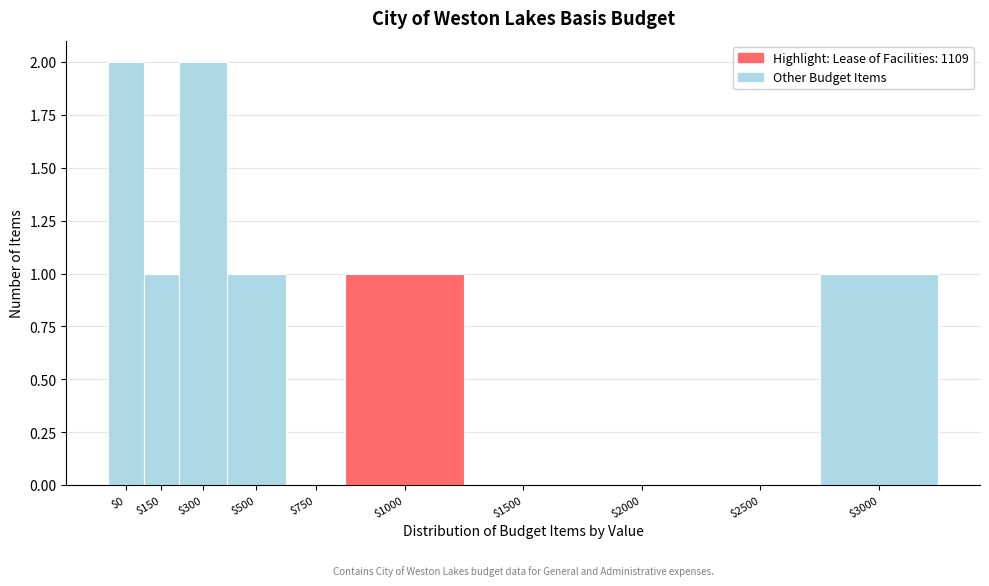

What is the sum of all values?

8